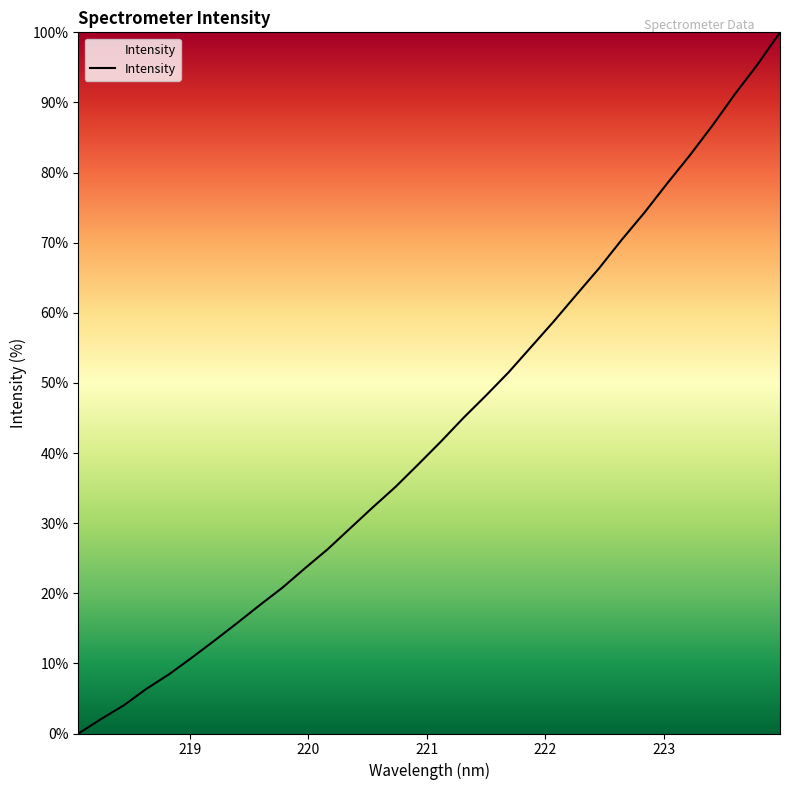

What is the greatest value displayed?

100.0